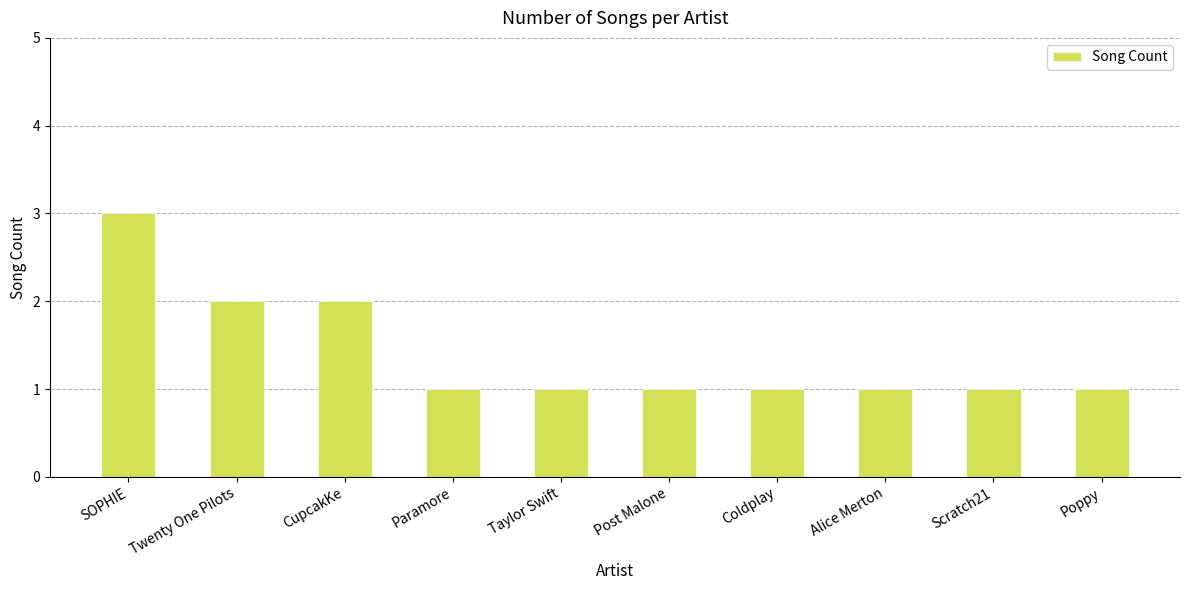

The value at SOPHIE is 1. True or false?

False